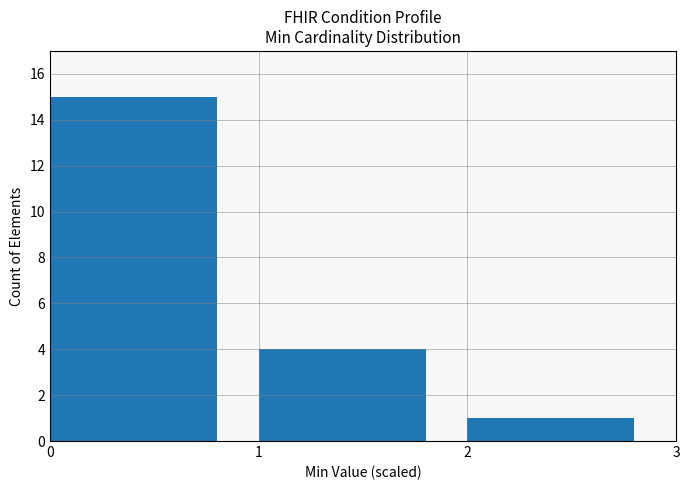

True or false: the data shows 15 at 0.

True